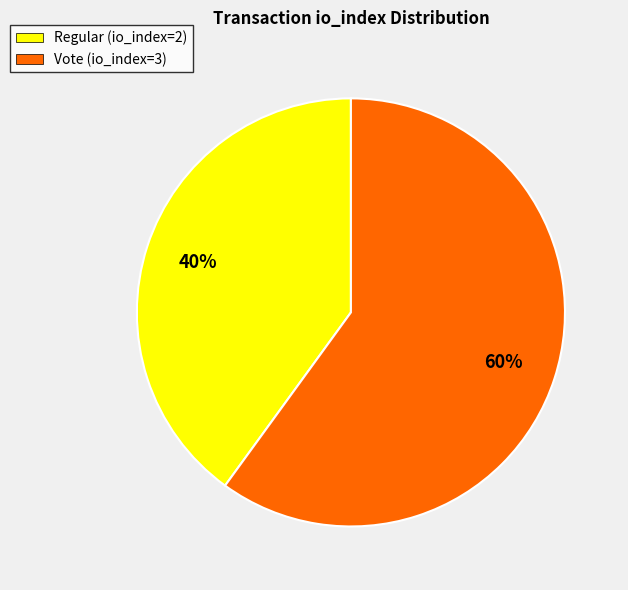

Is the sum of Regular (io_index=2) and Vote (io_index=3) greater than half?

Yes